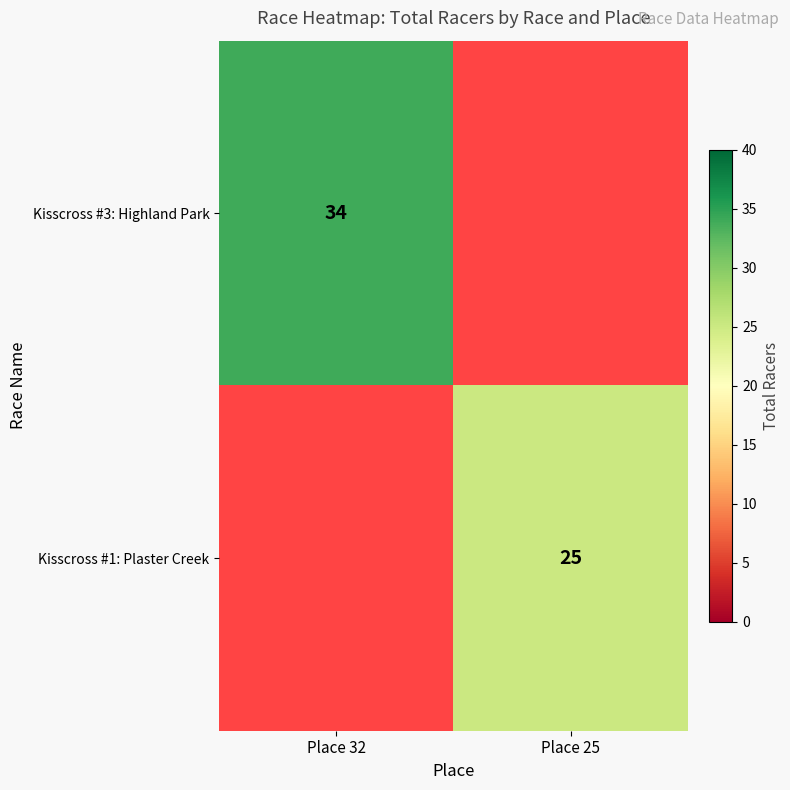

Is the value of Kisscross #3: Highland Park at Place 32 greater than the value of Kisscross #1: Plaster Creek at Place 25?

Yes